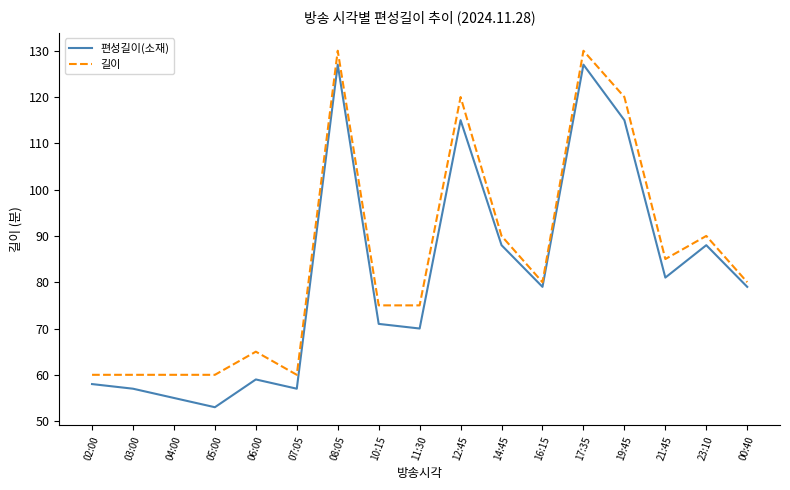

List the series in order of their overall mean, lowest first.

편성길이(소재), 길이